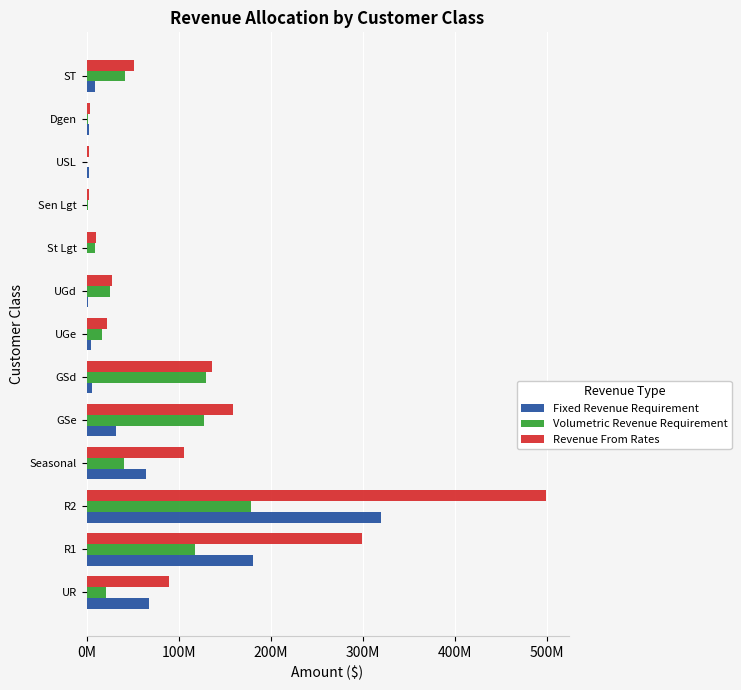

What are all the series names shown in the legend?

Fixed Revenue Requirement, Volumetric Revenue Requirement, Revenue From Rates